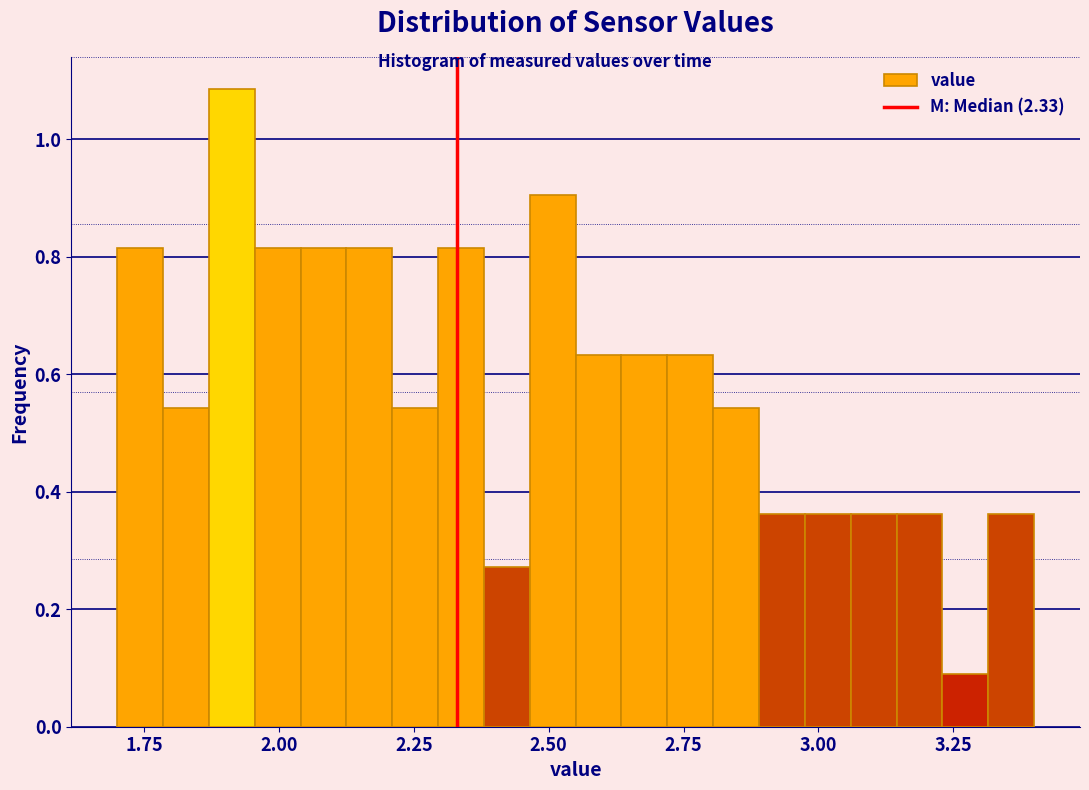

Read against the x-axis, roughly where is the centre of the tallest bar?

1.90